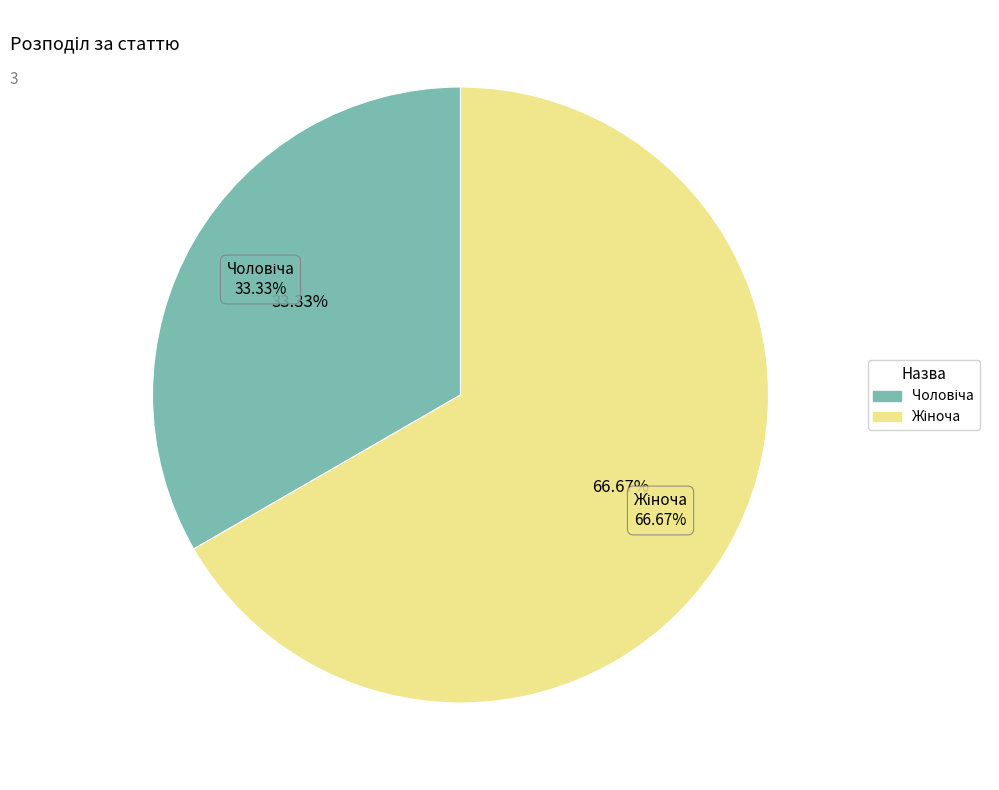

To the nearest percent, what portion does Жіноча represent?

67%